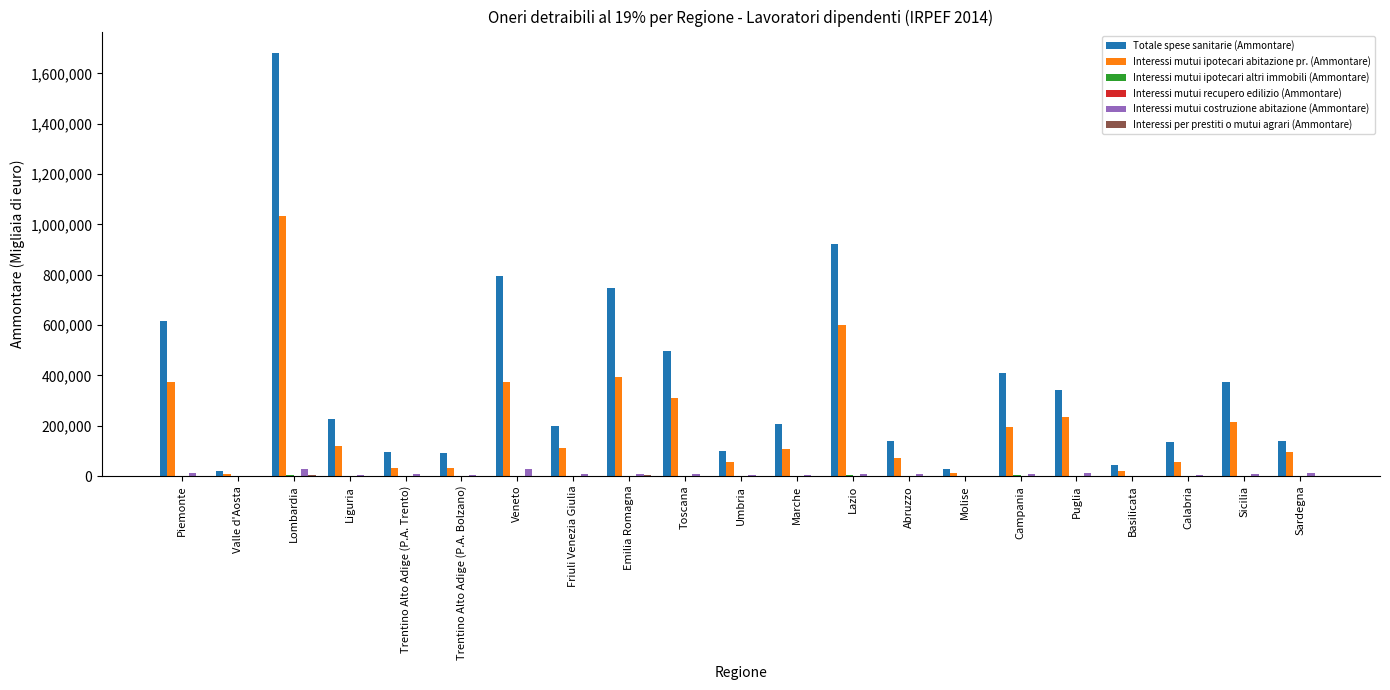

At which label does Interessi mutui ipotecari abitazione pr. (Ammontare) reach its peak?

Lombardia